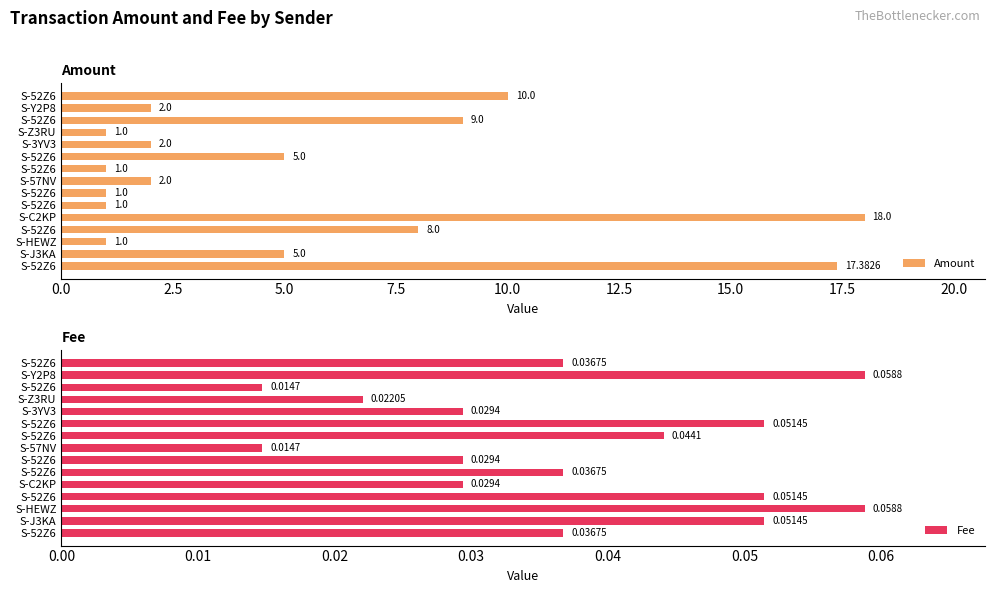

How many data points in Amount are less than 2?

5